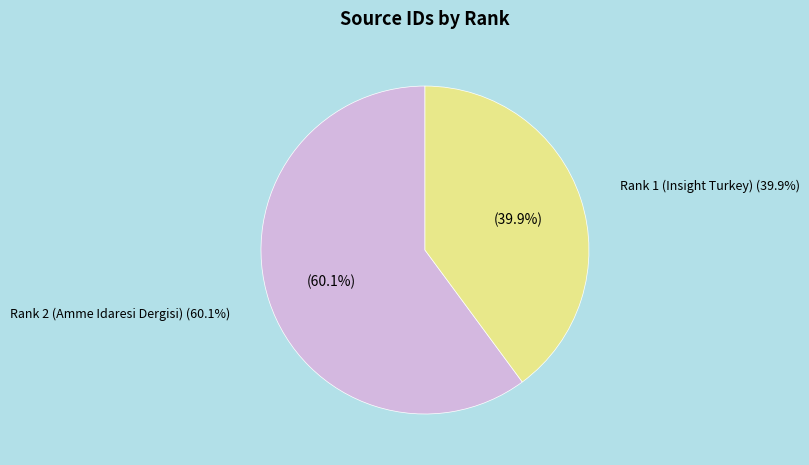

Is there any slice that represents more than half of the pie?

Yes